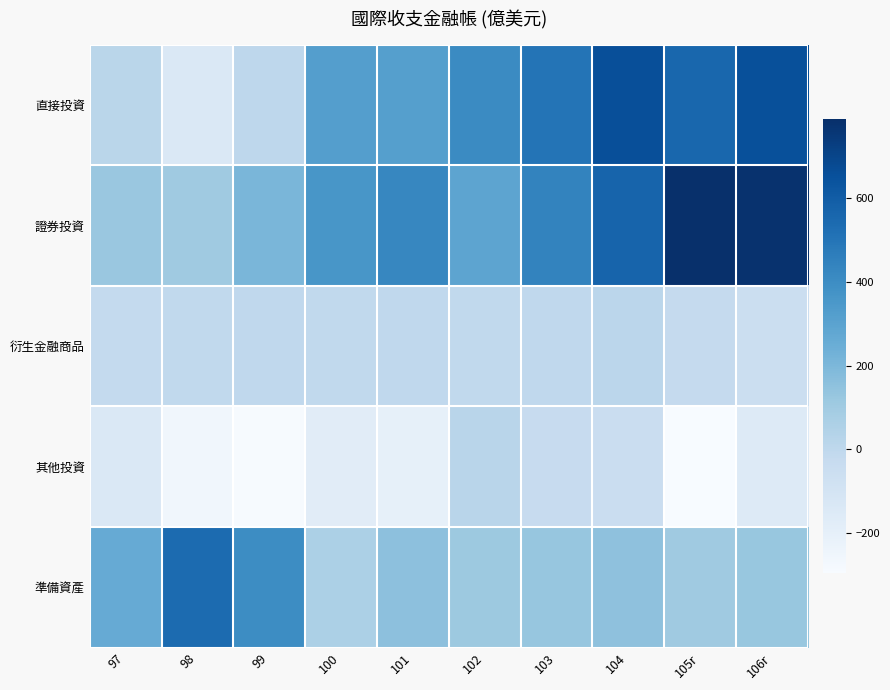

Between 101 and 98, which is larger?

101